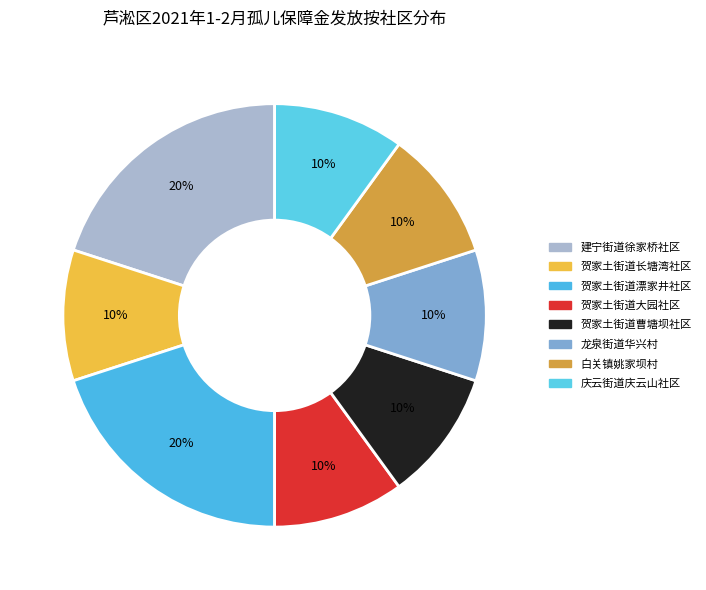

How many segments does this pie chart have?

8